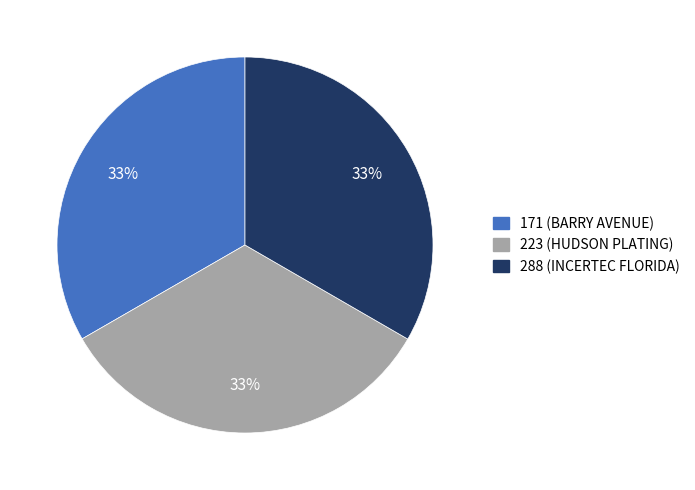

The 288 slice represents 47% of the pie. True or false?

False